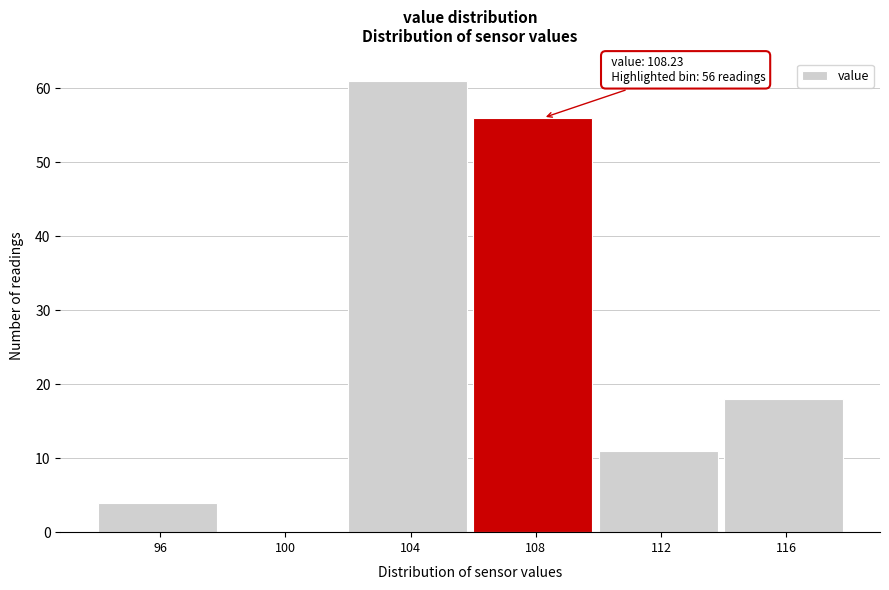

Reading left to right, extract all data points from this chart.

96=4	100=0	104=61	108=56	112=11	116=18